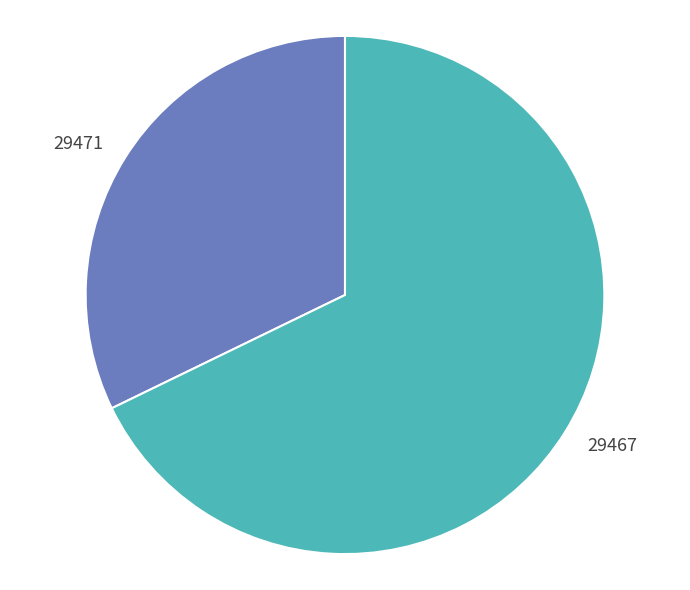

Rank the categories by value from lowest to highest.

29471, 29467